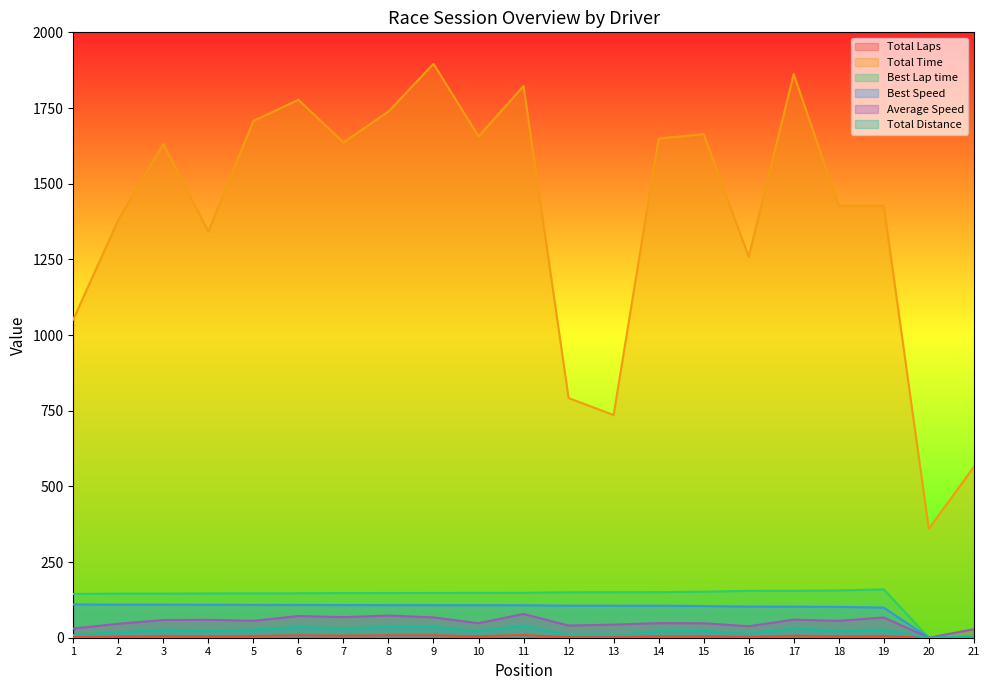

Reading left to right, what are all the values shown in this chart?

Total Laps: 2.0	4.0	6.0	5.0	6.0	8.0	7.0	8.0	8.0	5.0	9.0	2.0	2.0	5.0	5.0	3.0	7.0	5.0	6.0	0.0	1.0
Total Time: 1051.4	1380.6	1630.8	1341.7	1707.2	1777.1	1636.2	1738.3	1896.1	1656.2	1822.5	791.8	735.6	1648.9	1663.8	1258.9	1862.0	1426.5	1427.0	359.9	564.2
Best Lap time: 144.8	145.6	145.6	146.2	146.6	146.8	147.6	147.6	147.9	148.2	148.4	150.2	150.4	150.4	152.0	154.8	154.9	156.2	159.9	0.0	0.0
Best Speed: 109.9	109.3	109.3	108.9	108.5	108.4	107.8	107.8	107.6	107.4	107.3	105.9	105.8	105.8	104.7	102.8	102.7	101.9	99.5	0.0	0.0
Average Speed: 30.3	46.1	58.5	59.3	55.9	71.6	68.1	73.2	67.1	48.0	78.6	40.2	43.3	48.3	47.8	37.9	59.8	55.8	66.9	0.0	28.2
Total Distance: 8.8	17.7	26.5	22.1	26.5	35.4	30.9	35.4	35.4	22.1	39.8	8.8	8.8	22.1	22.1	13.3	30.9	22.1	26.5	0.0	4.4